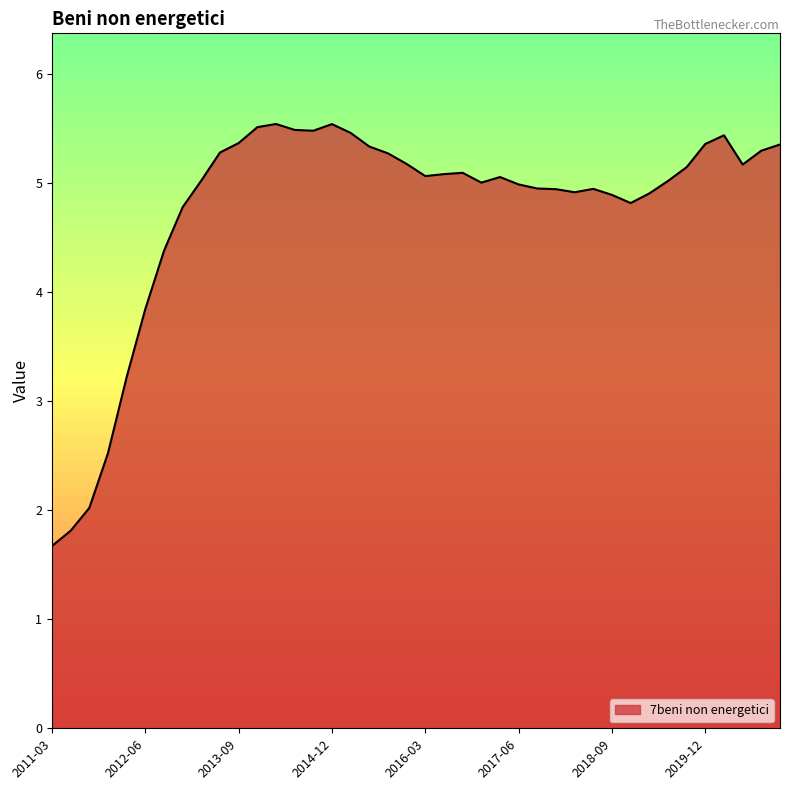

What is the greatest value displayed?

5.5